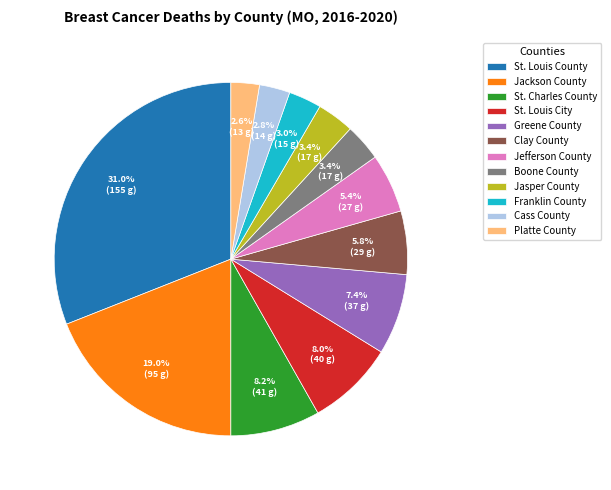

How many slices are in this pie chart?

12